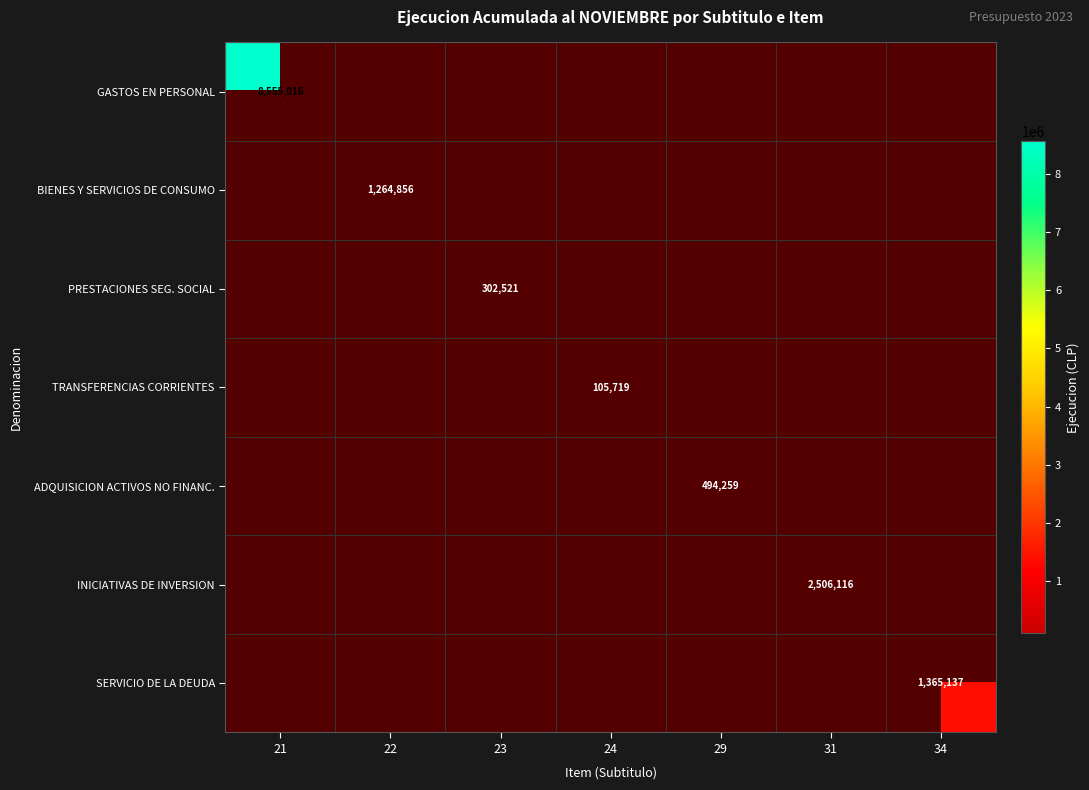

At how many categories does at least one series exceed 4281843?

1